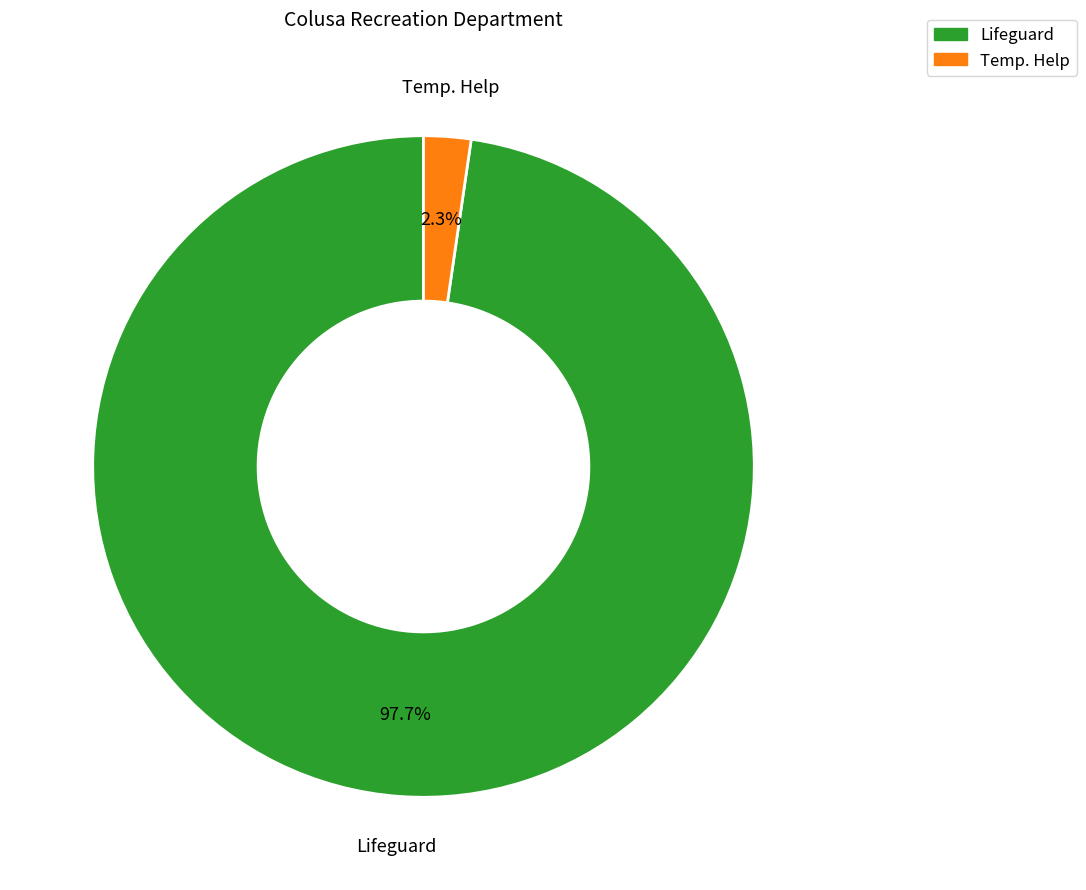

Which has a higher value, Temp. Help or Lifeguard?

Lifeguard